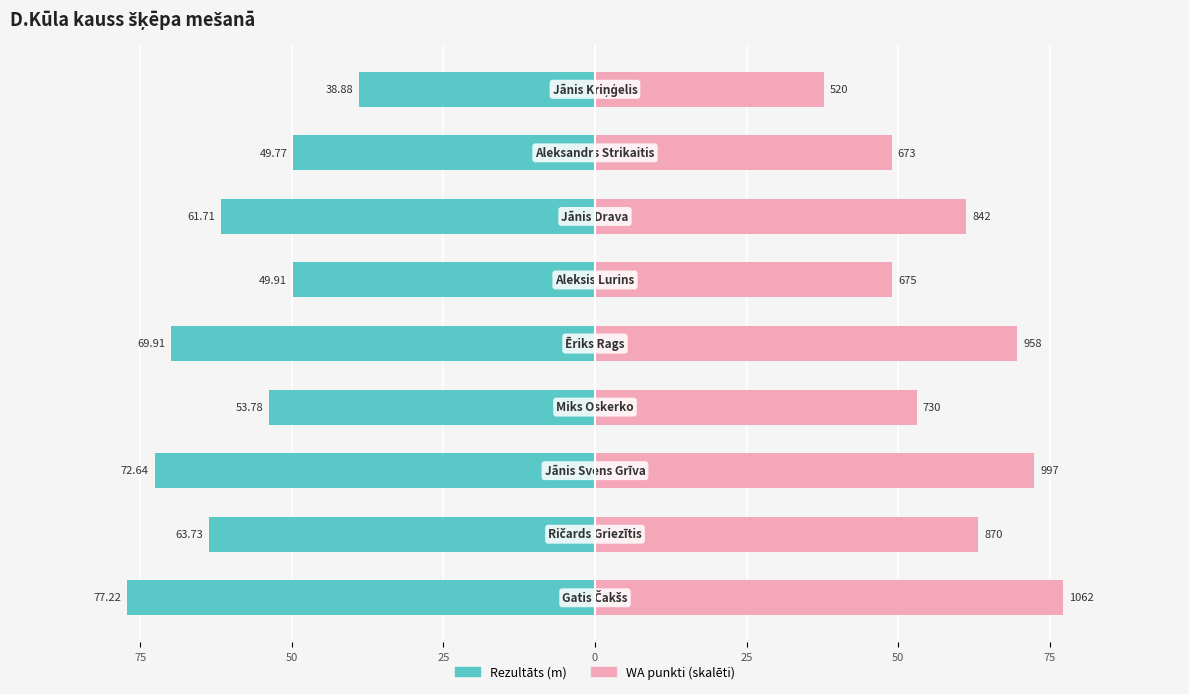

What is the minimum value for WA punkti (skalēti)?

37.8